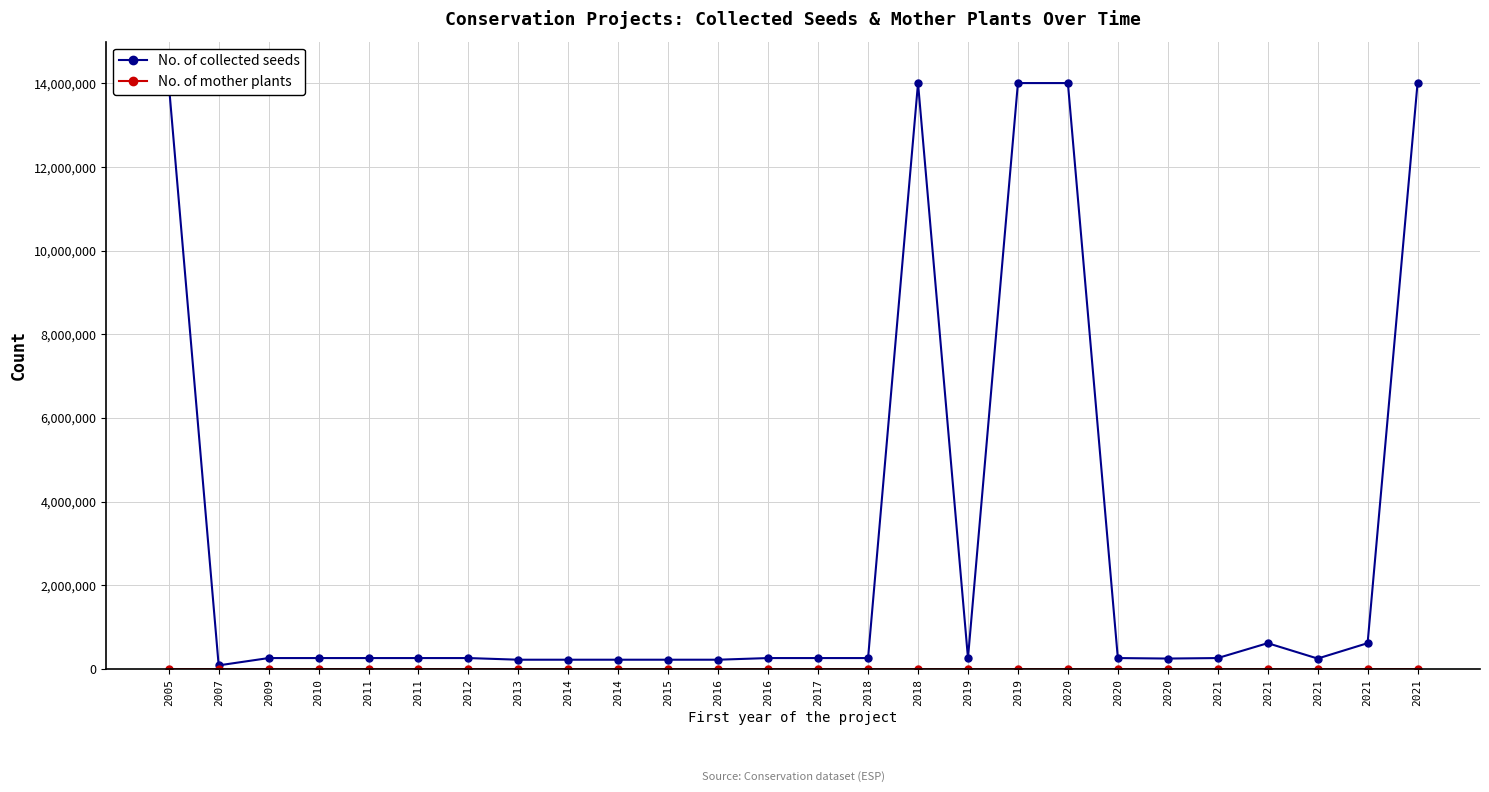

What is the total value across all series at 2020?

14008558